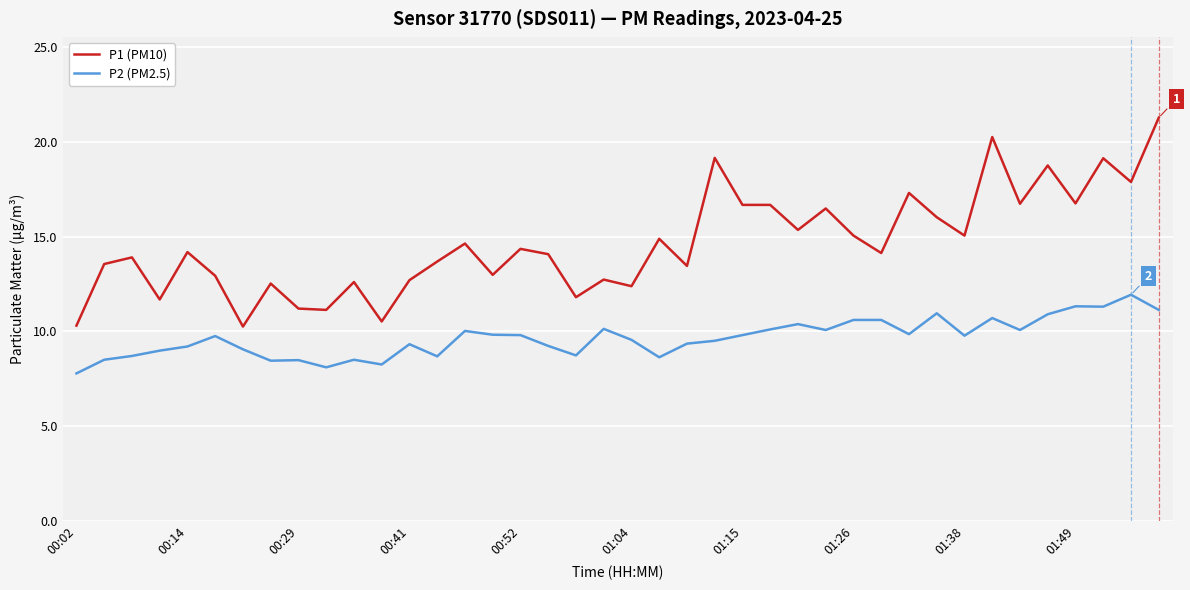

Is this an area chart (filled region under the line)?

No